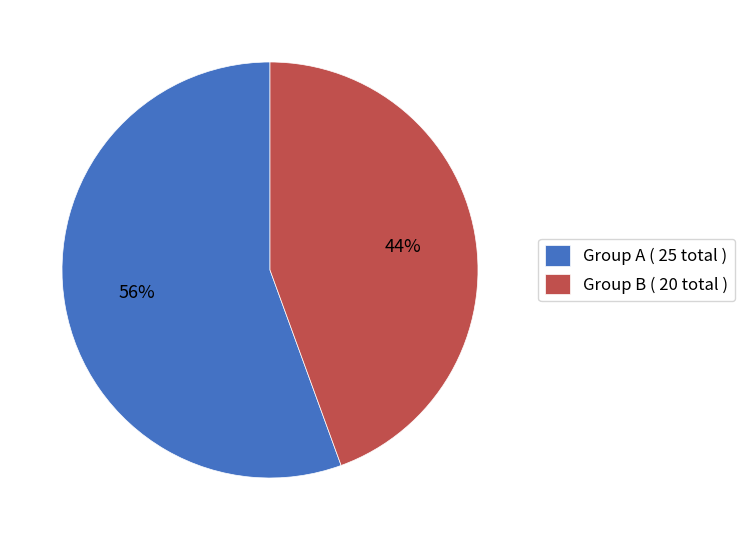

True or false: Group A ( 25 total ) accounts for 45% of the total.

False